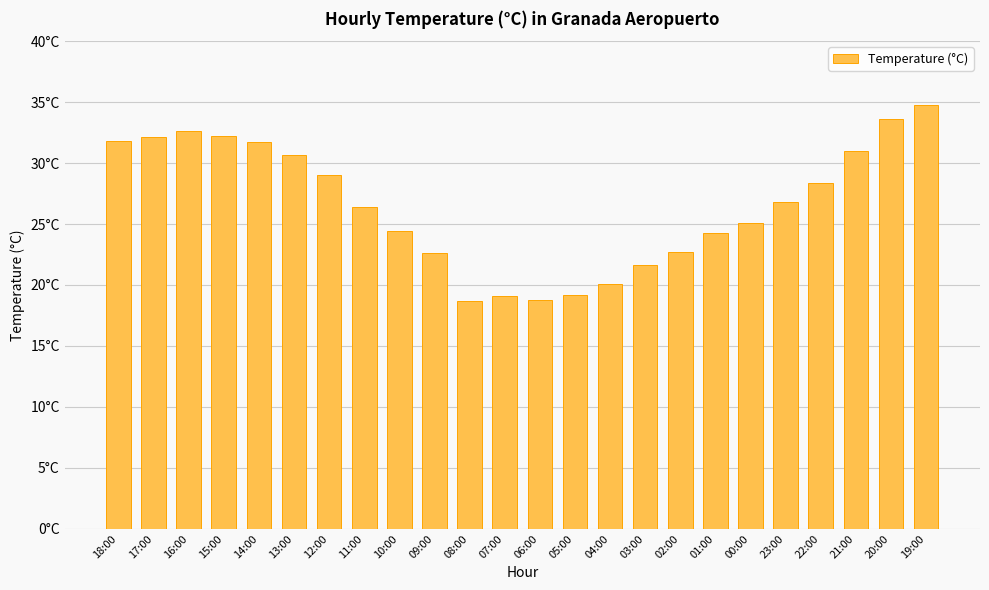

Are the bars horizontal?

No